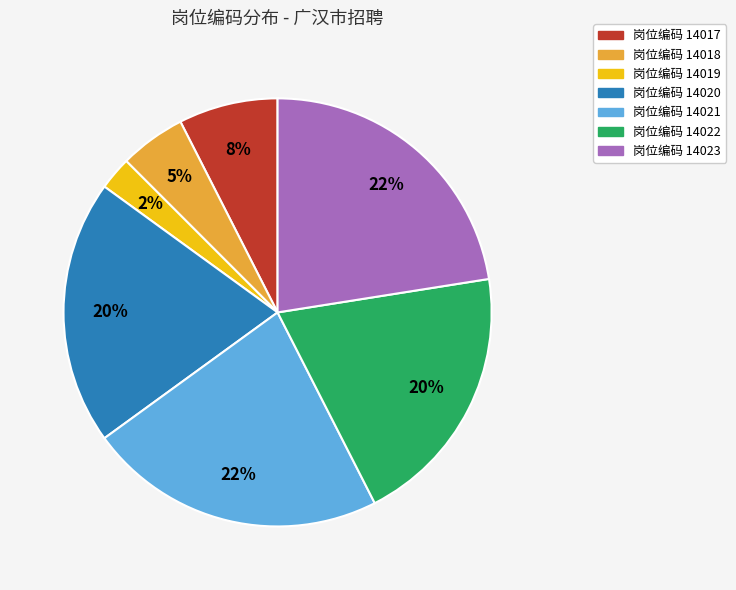

To the nearest percent, what is the average slice percentage?

14%